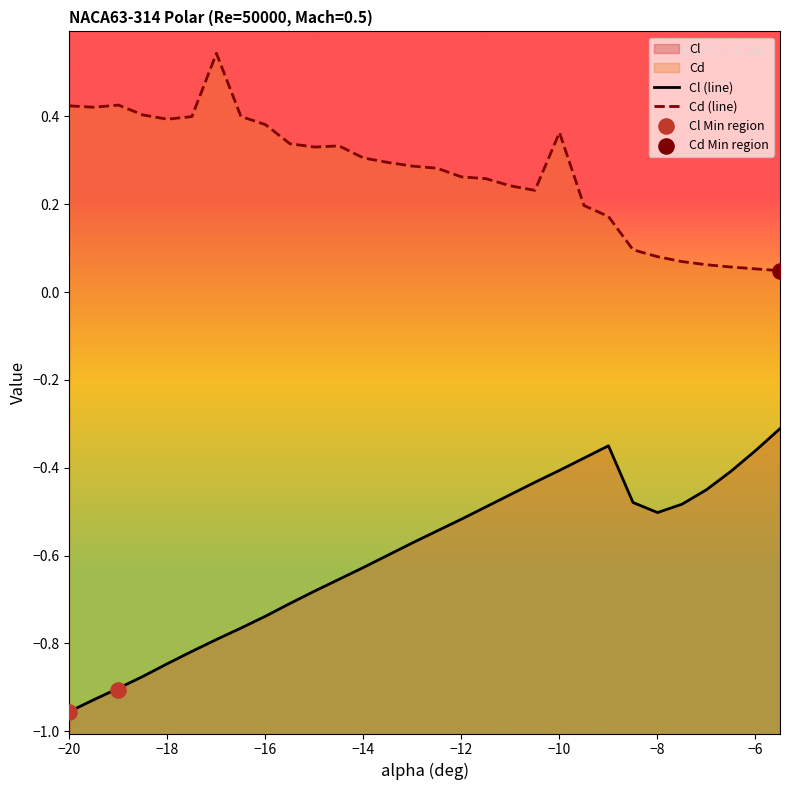

Which series has the largest total across all categories?

Cd